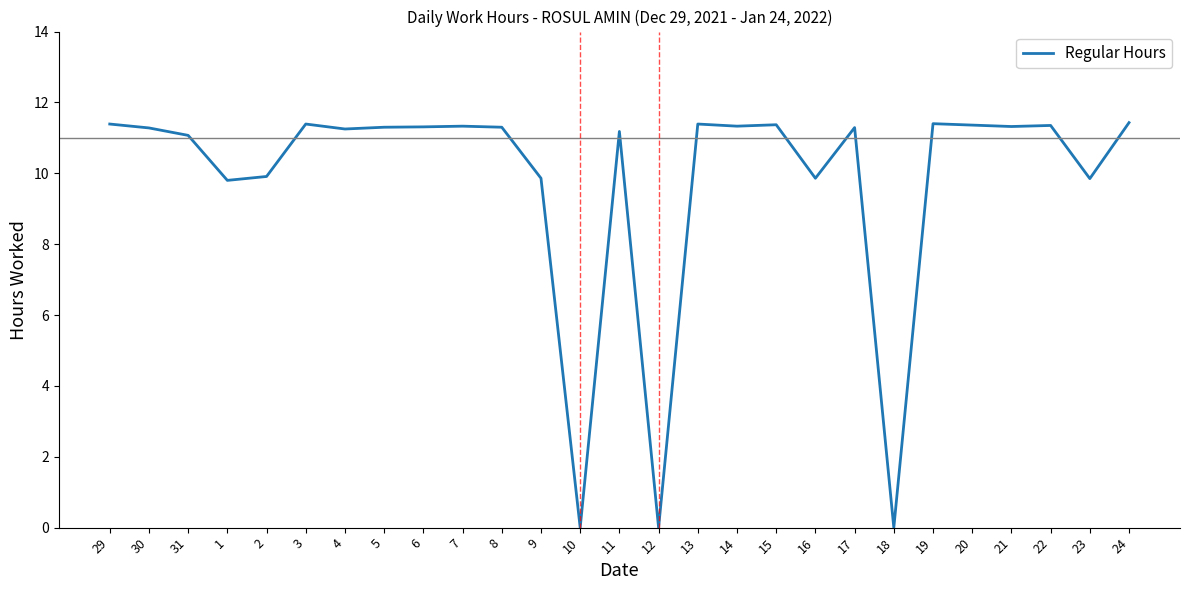

Approximately how many times larger is the value at 29 compared to 8?

1.0